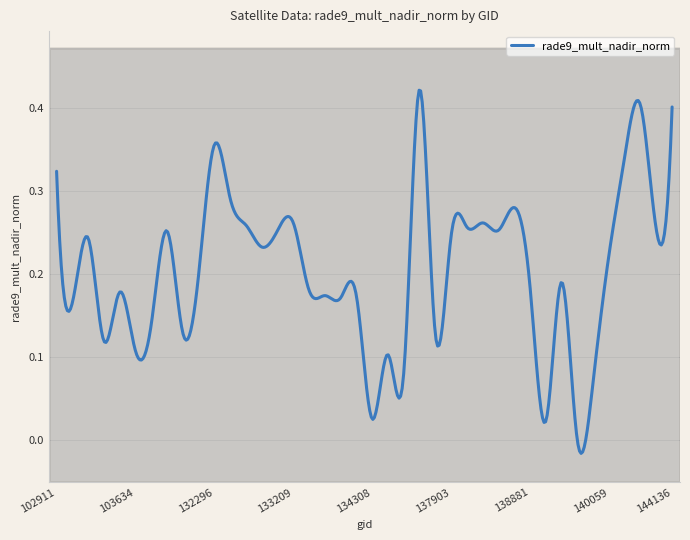

How many lines are shown in the chart?

1